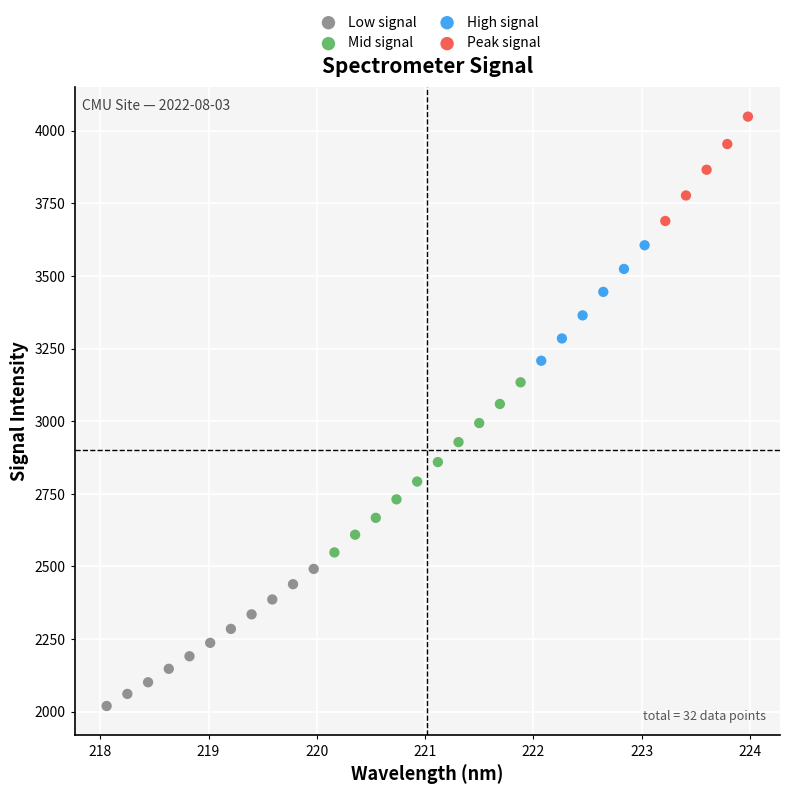

What are all the series names shown in the legend?

Low signal, Mid signal, High signal, Peak signal